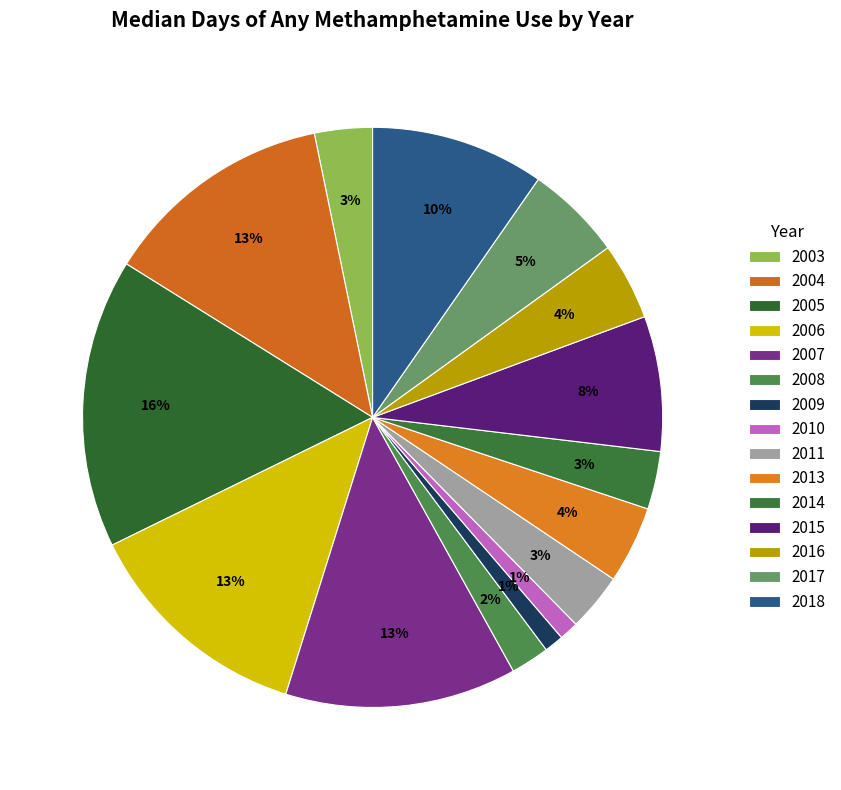

True or false: 2004 accounts for 13% of the total.

True